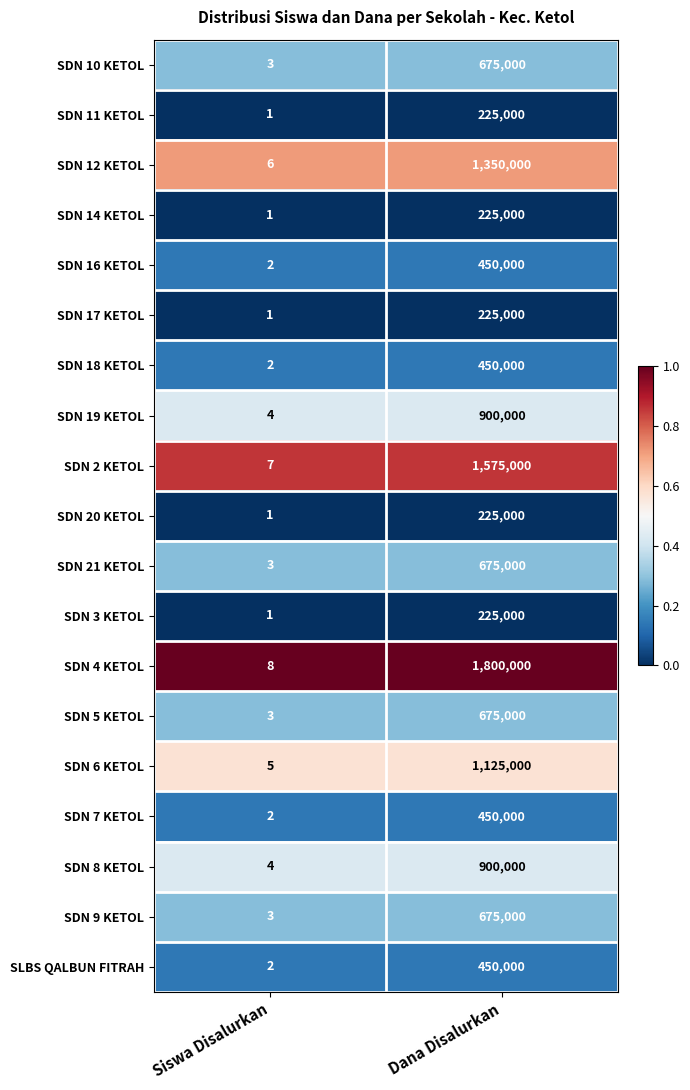

List the labels in order of SDN 19 KETOL value, smallest first.

Siswa Disalurkan, Dana Disalurkan